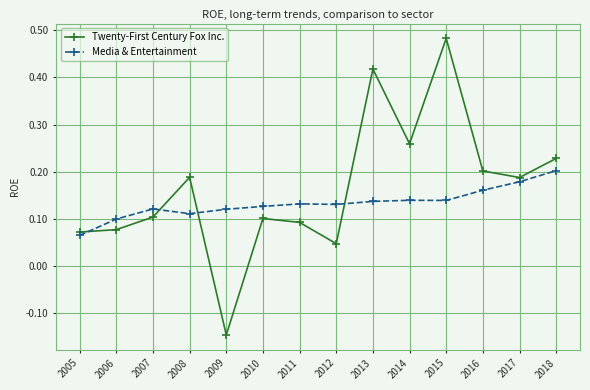

What is the sum of all Twenty-First Century Fox Inc. values?

2.3